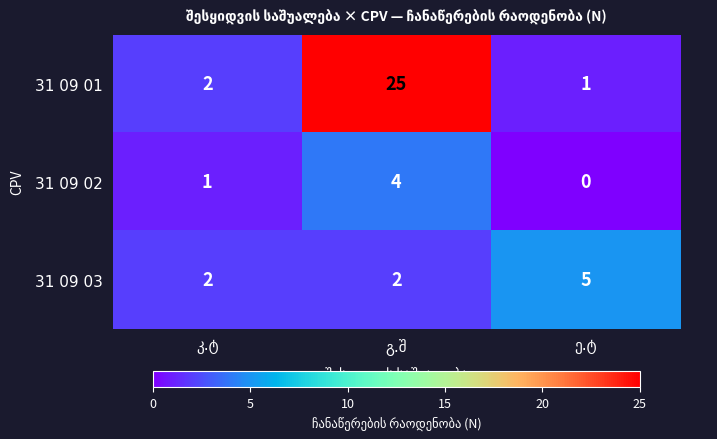

Count the number of categories in the chart.

3